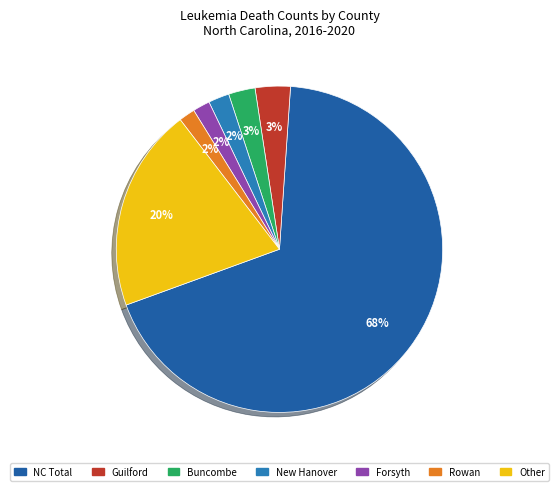

How many segments does this pie chart have?

7